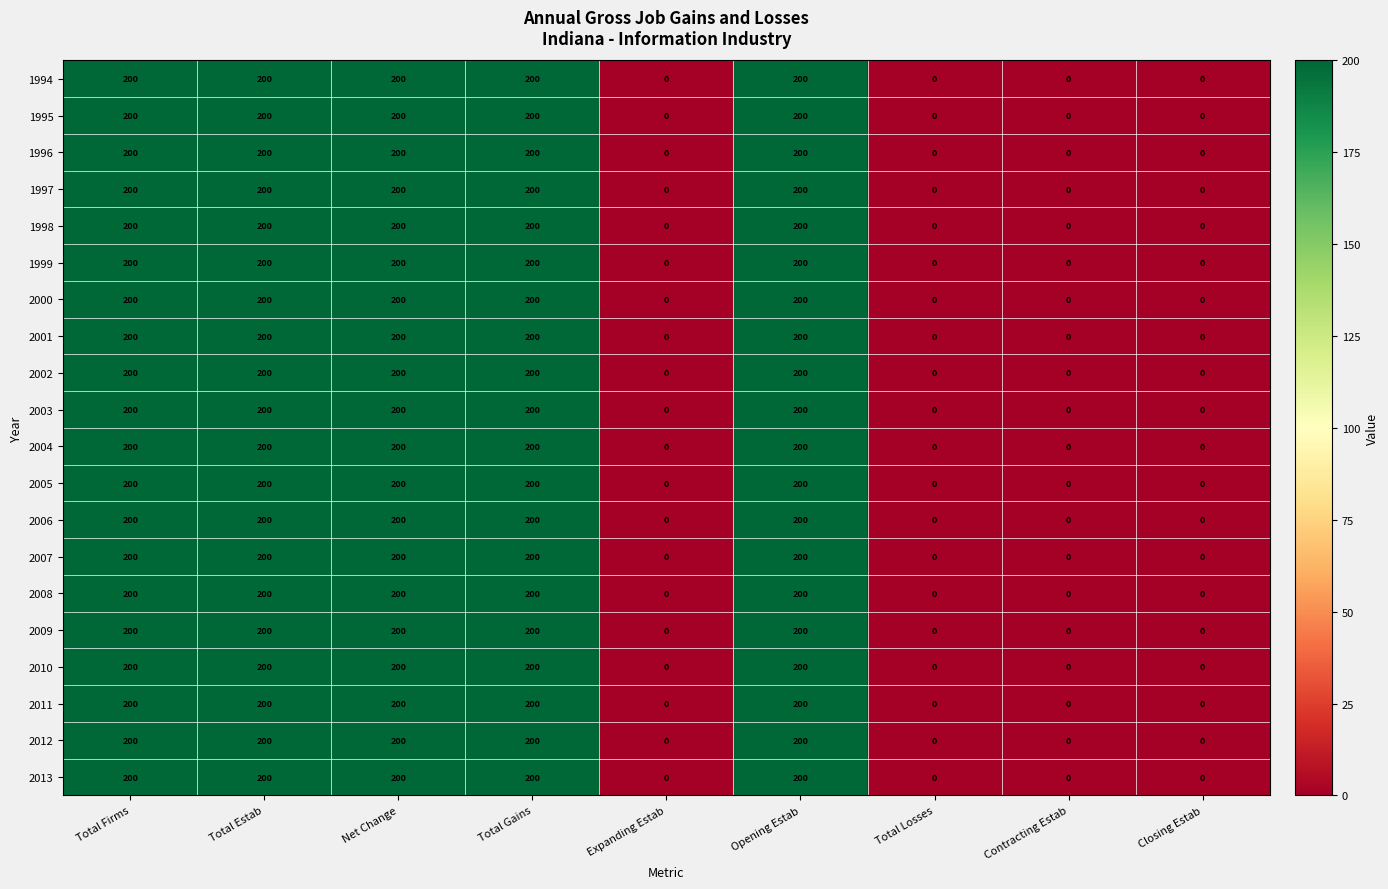

How many values in 2010 are above zero?

5